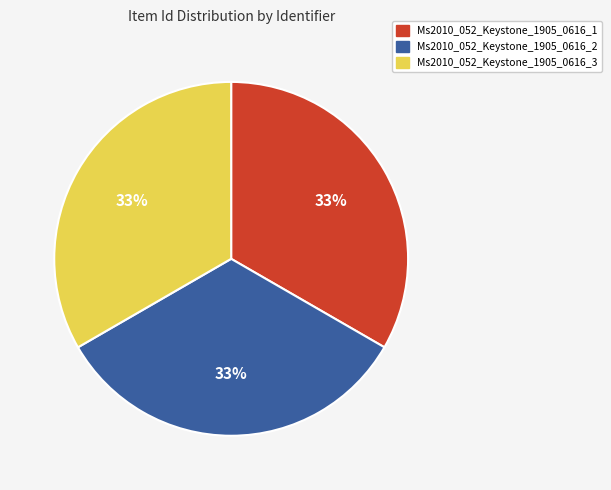

True or false: Ms2010_052_Keystone_1905_0616_1 accounts for 33% of the total.

True